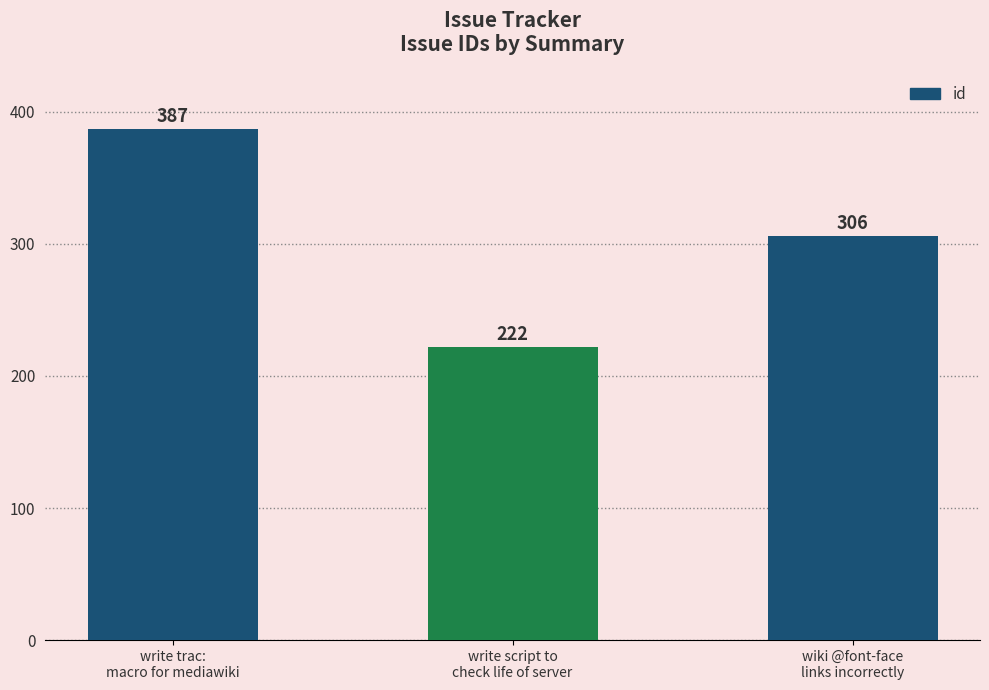

What position from the right is wiki @font-face
links incorrectly?

1